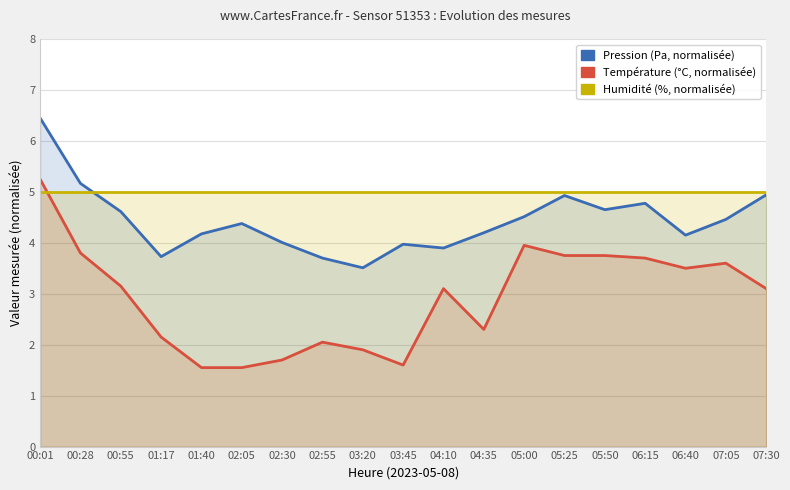

What is the value of the Température (°C, normalisée) point at the 17th from the left?

3.5